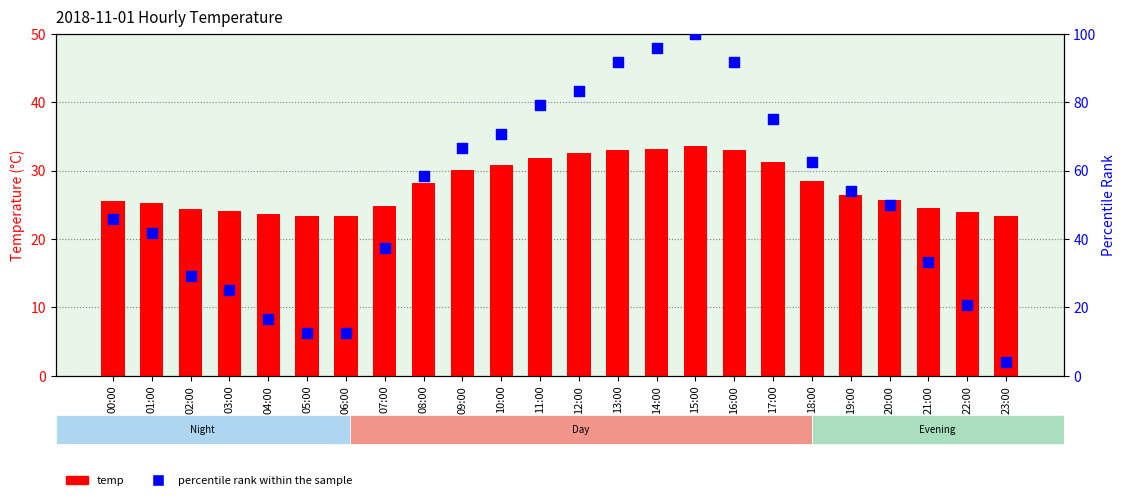

Is the value of temp at 08:00 greater than the value of percentile rank within the sample at 23:00?

Yes